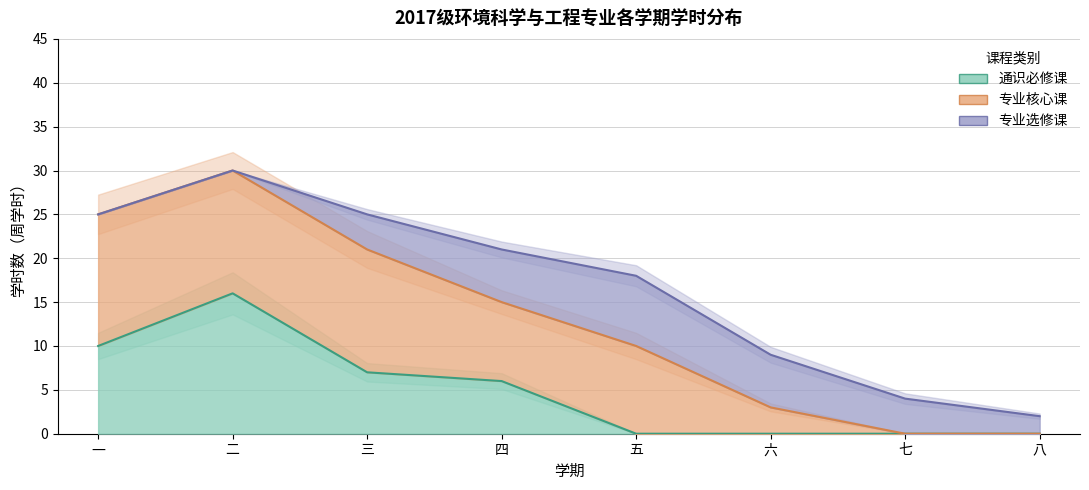

True or false: 通识必修课 and 专业选修课 cross at least once.

False